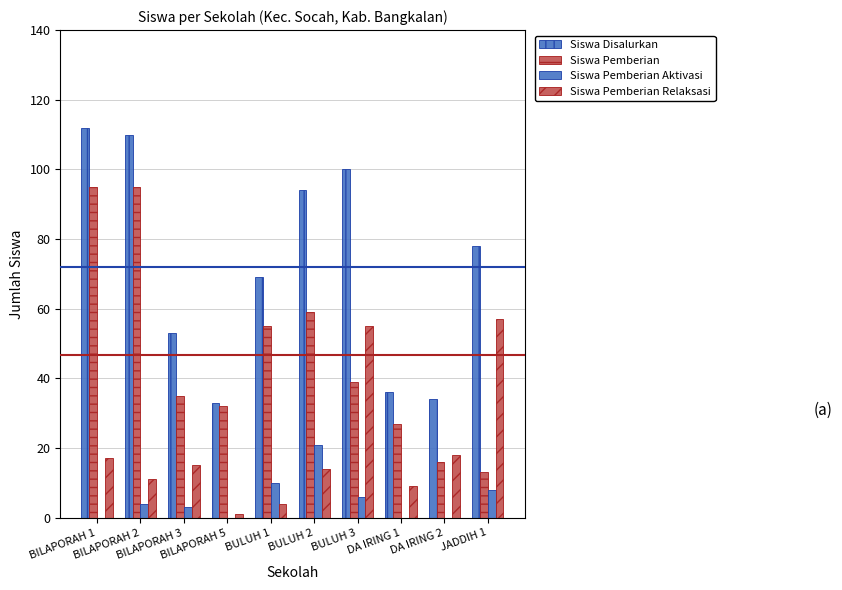

Between BULUH 3 and DA IRING 1, which is larger?

BULUH 3